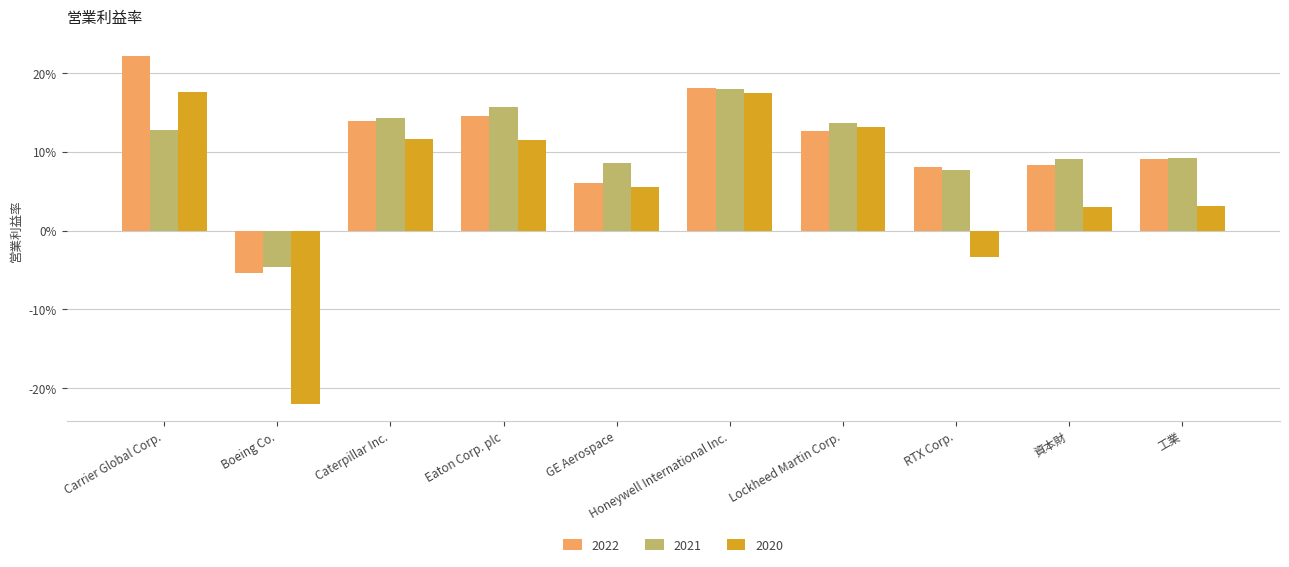

Does the chart contain any negative values?

Yes